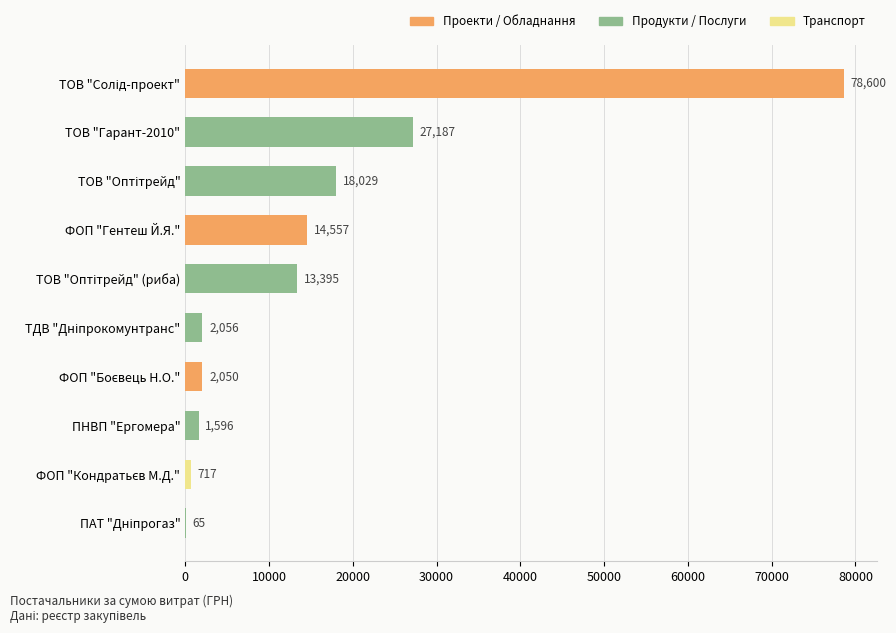

What is the sum of all values?

158252.0